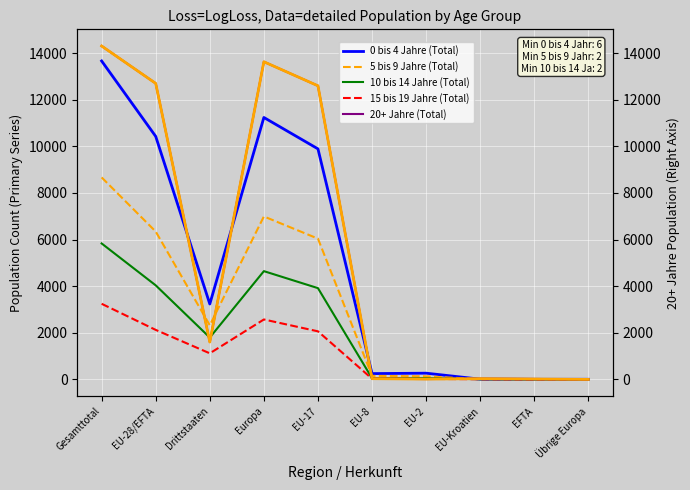

Which category has the lowest value in the 15 bis 19 Jahre (Total) series?

EFTA